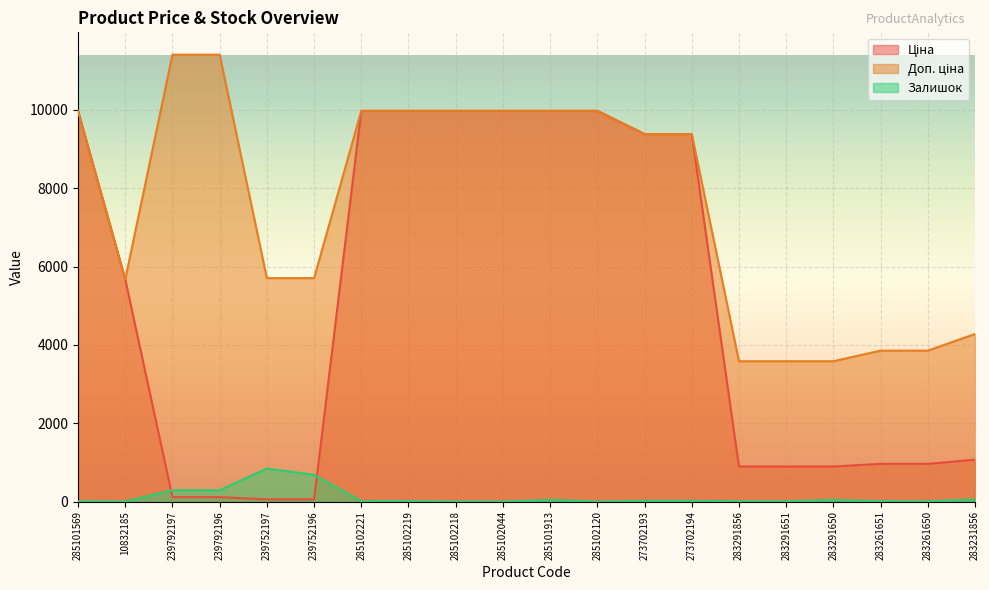

Where does the Доп. ціна series first go above 9383?

285101569